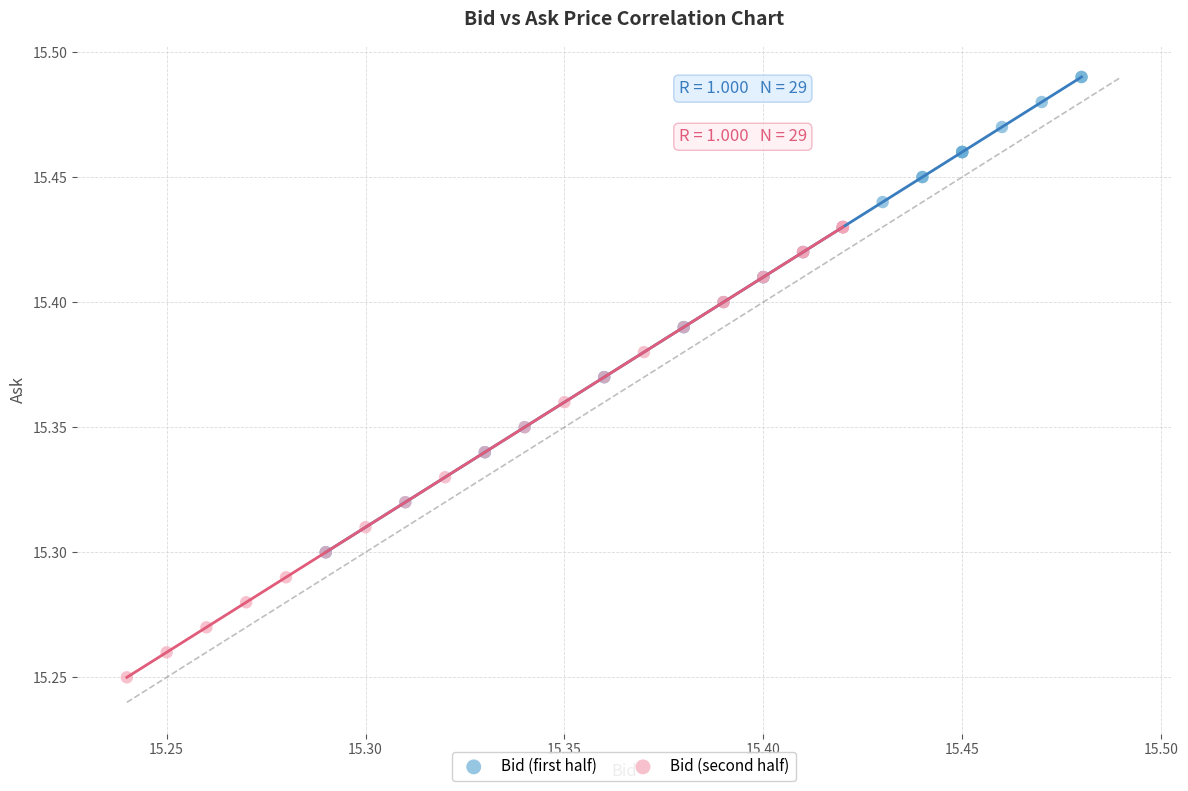

Which series contains the highest Y value?

Bid (first half)